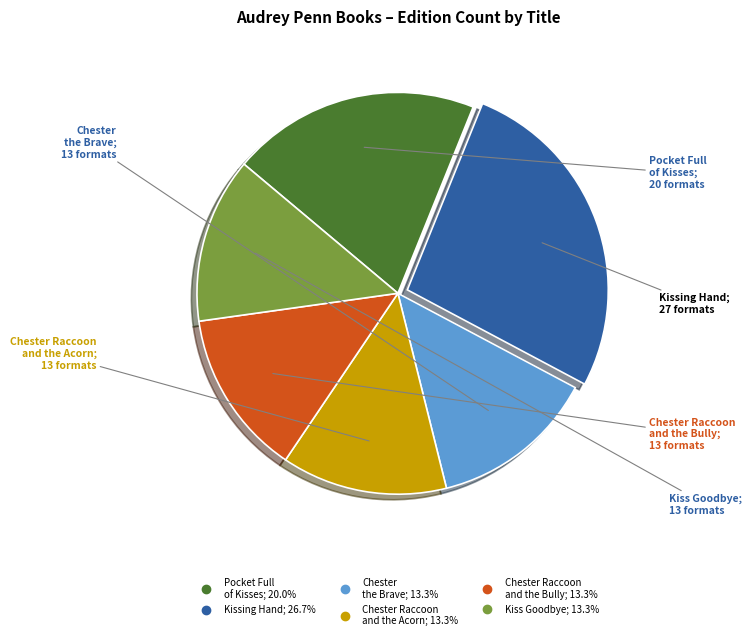

Is there any slice that represents more than half of the pie?

No